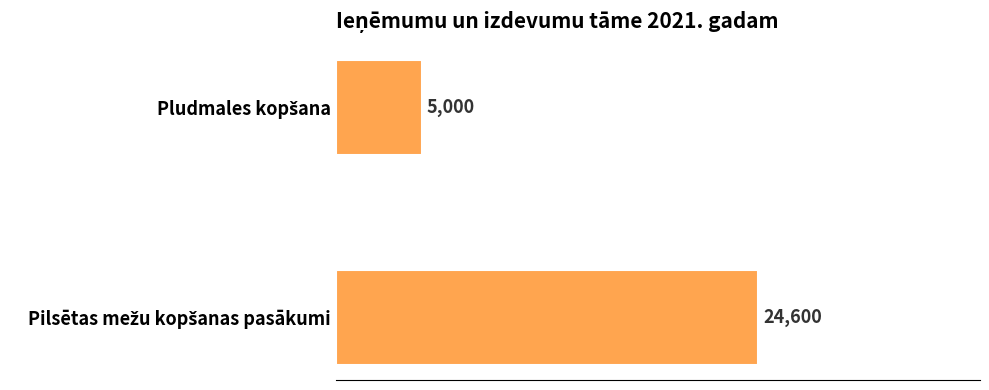

What is the difference between the maximum and minimum values?

19600